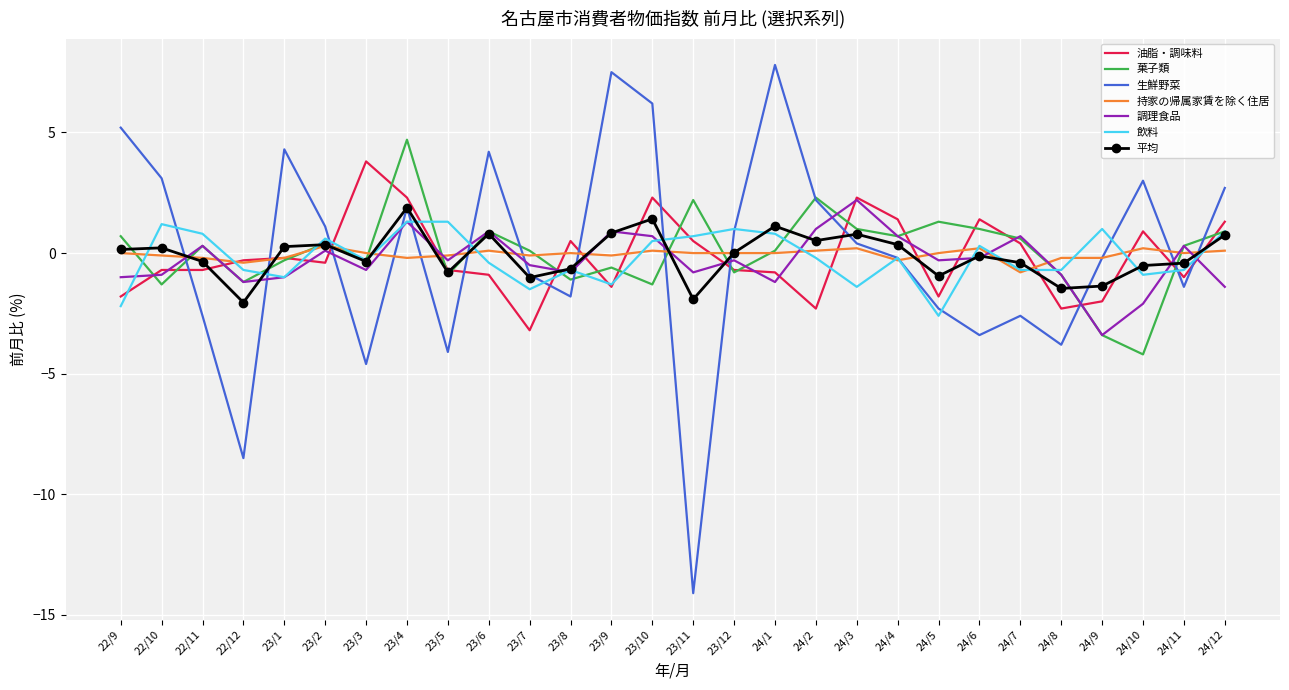

At which label does 調理食品 reach its minimum?

24/9